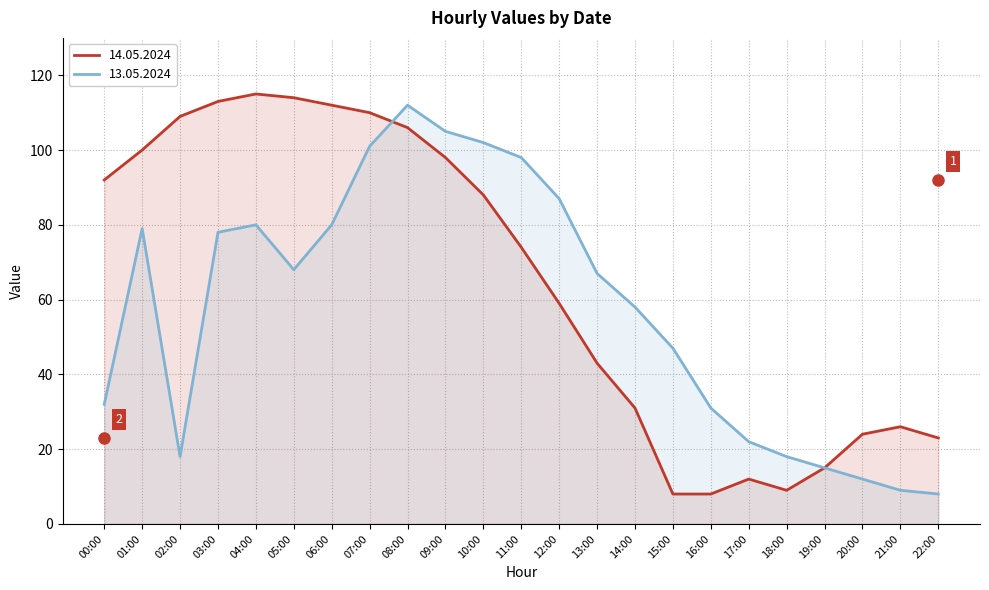

Between 01:00 and 09:00, which is larger?

01:00